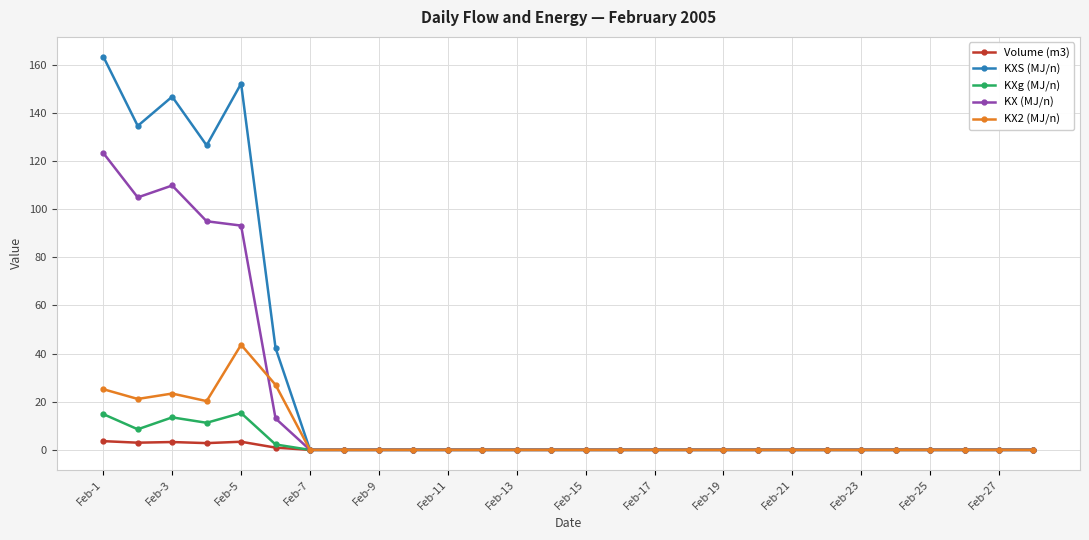

Which series has the largest total across all categories?

KXS (MJ/n)